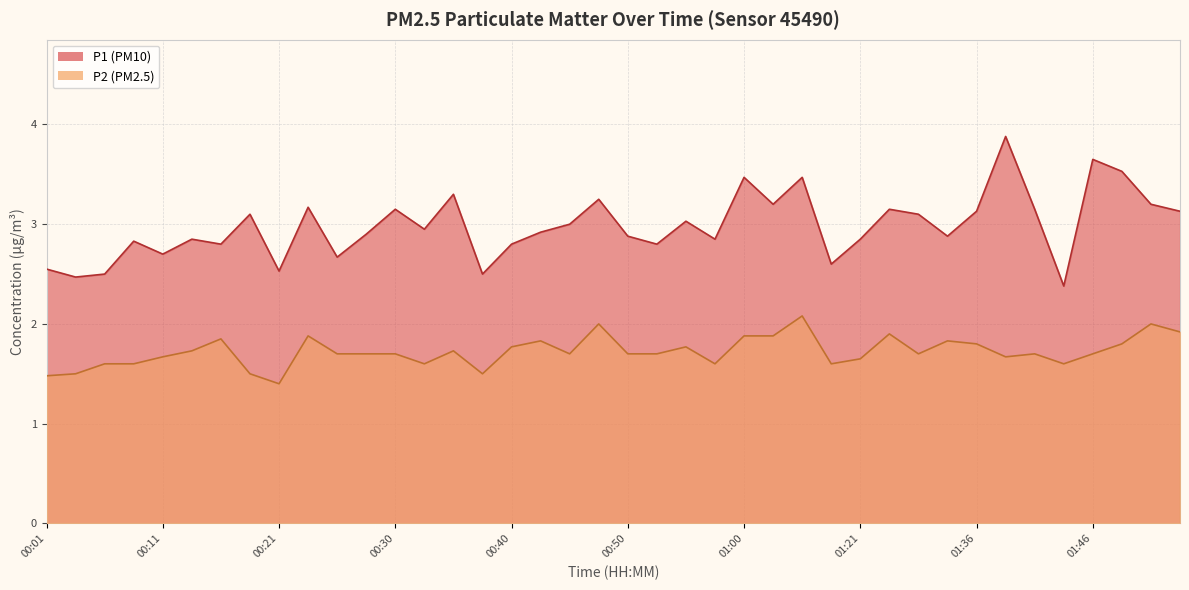

What is the difference between the highest and lowest values at 01:54?

1.2